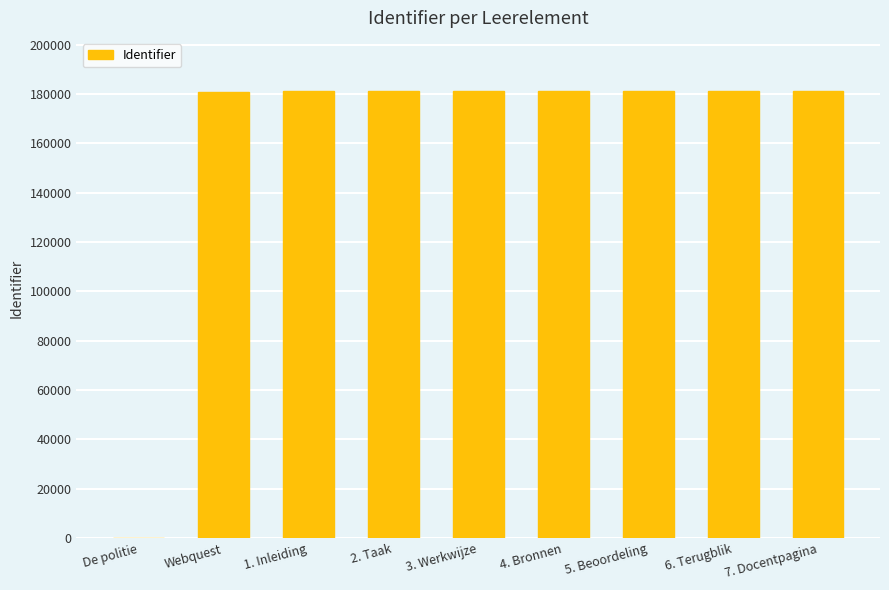

What is the greatest value displayed?

180994